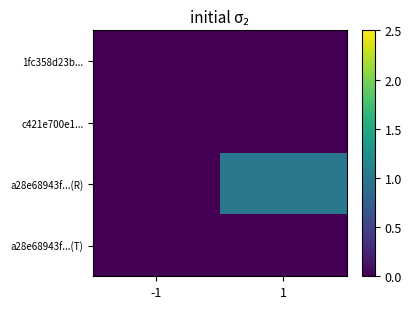

How many distinct data groups are displayed?

4